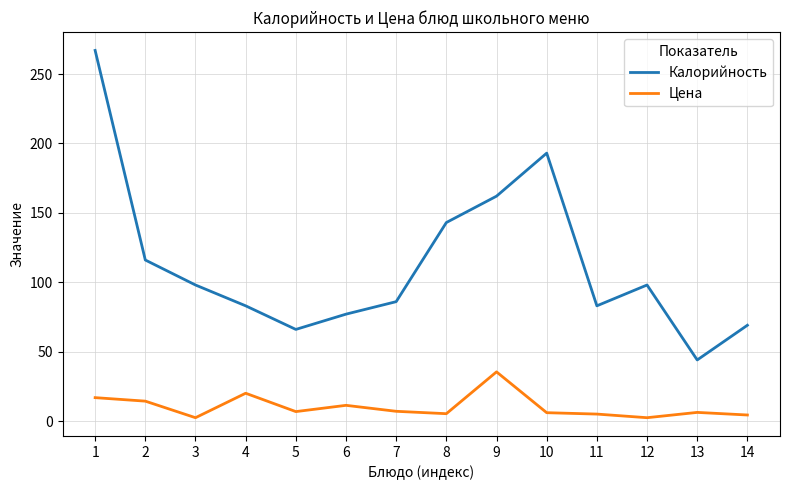

Read the Цена value at 9.

35.4